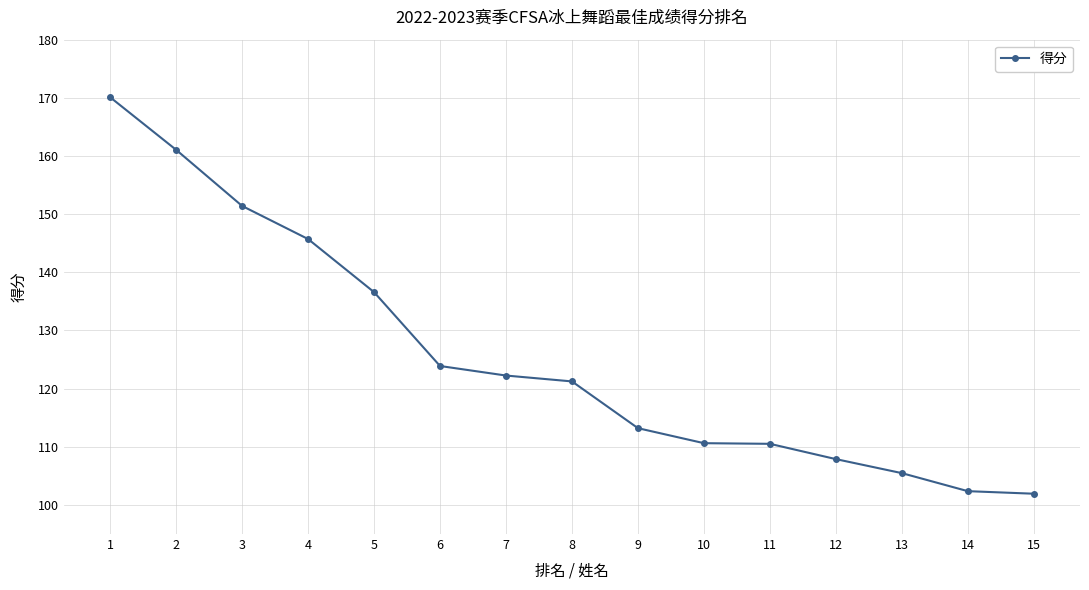

What is the change in value from 2 to 9?

-47.9